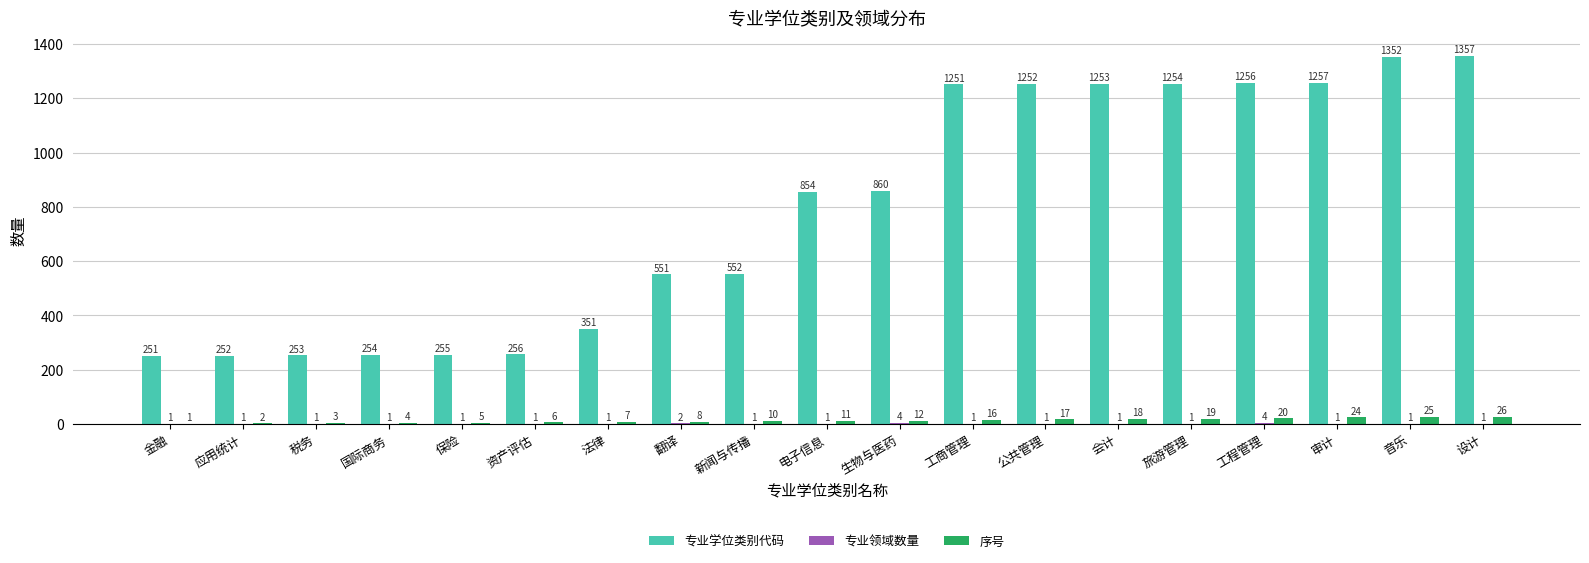

What is the greatest value displayed?

1357